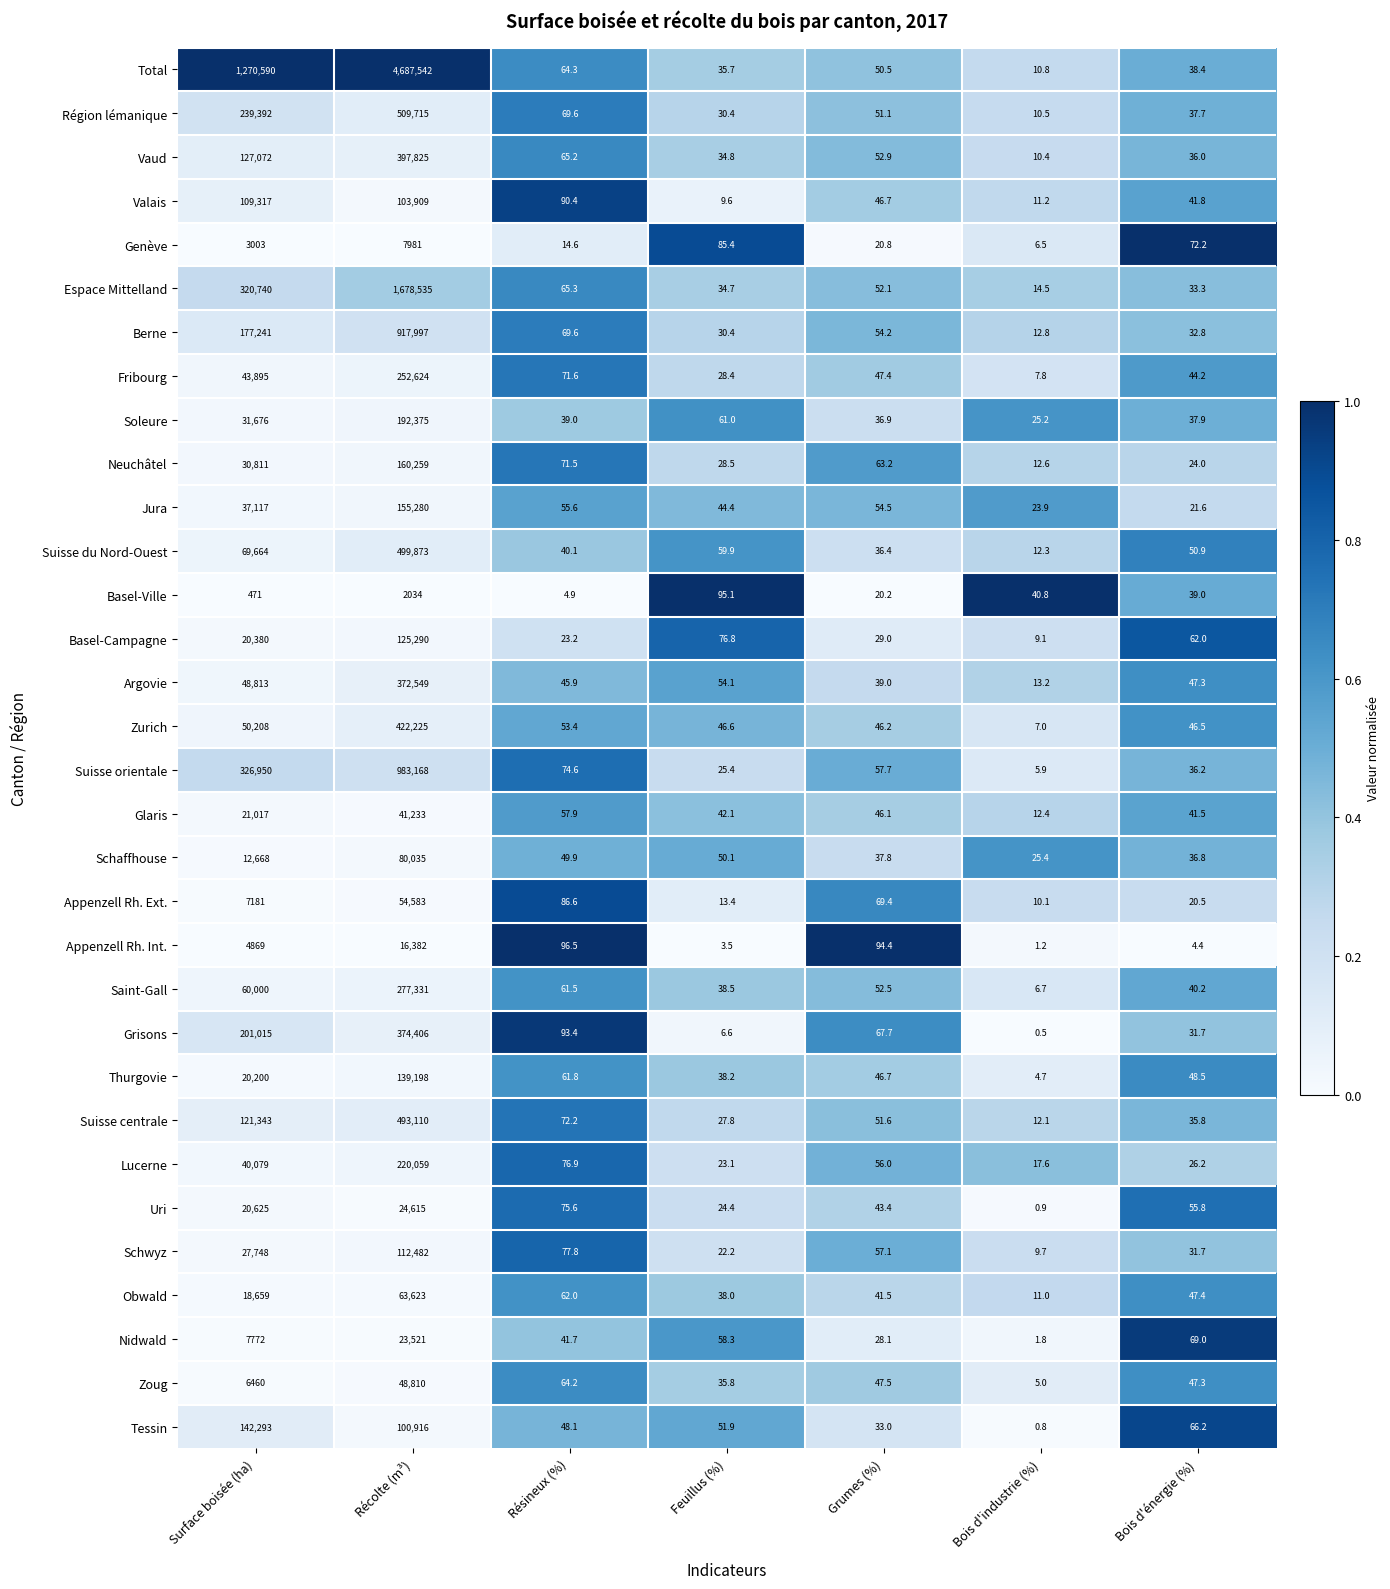

What is the sum of all Schaffhouse values?

92903.0